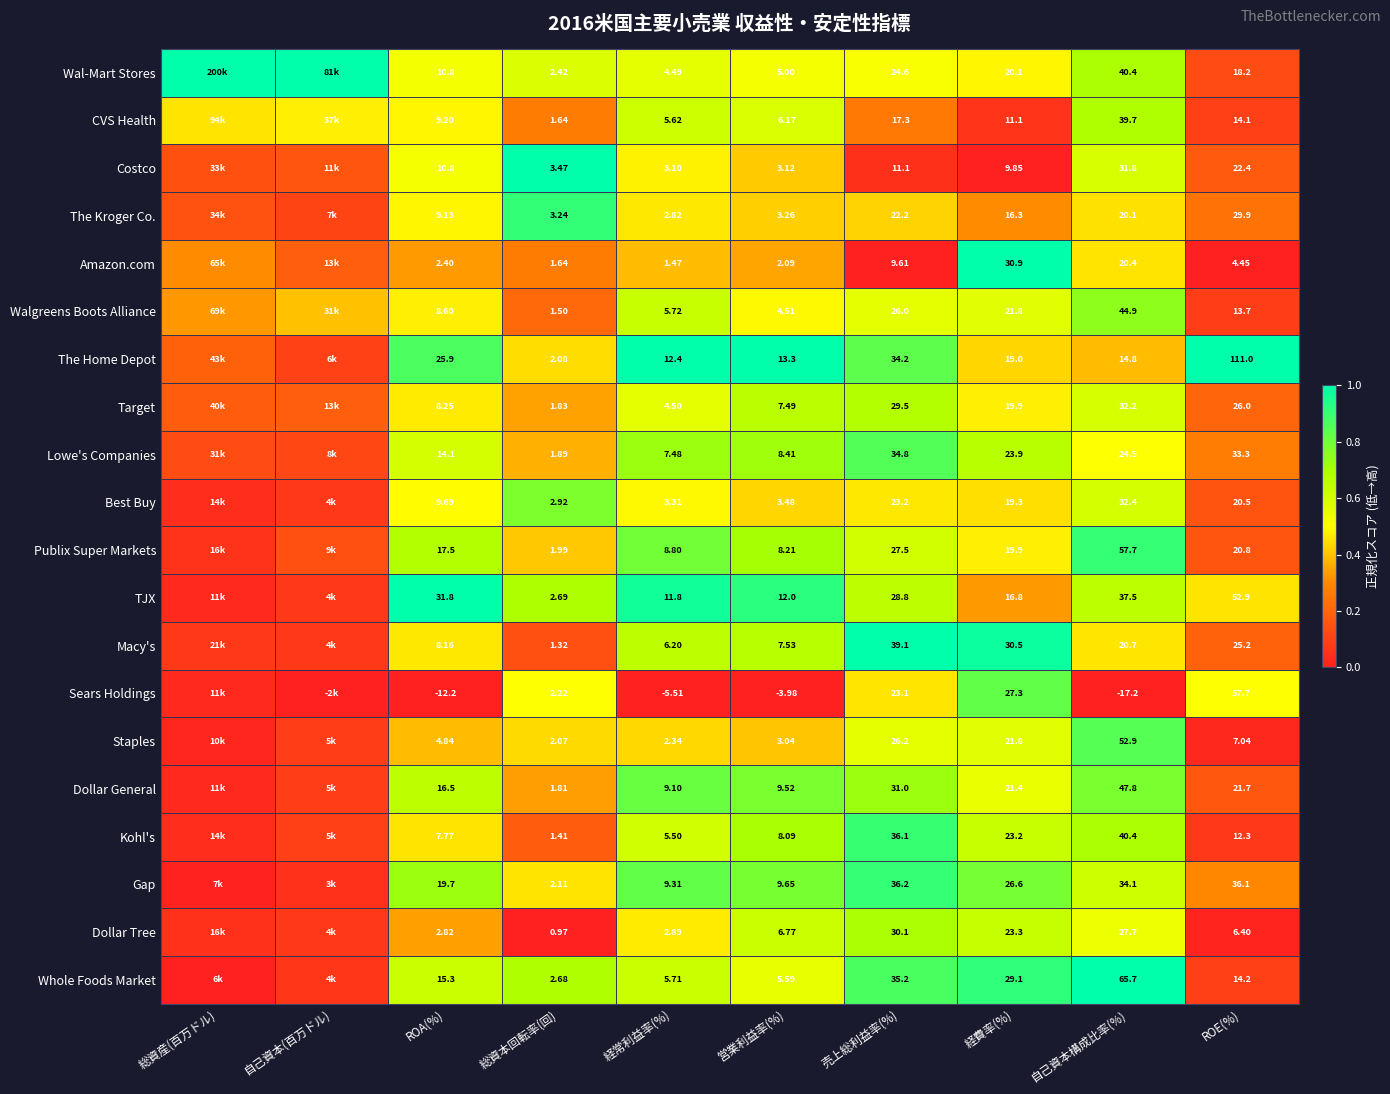

Is the value of Whole Foods Market at 経費率(%) greater than the value of TJX at 経費率(%)?

Yes